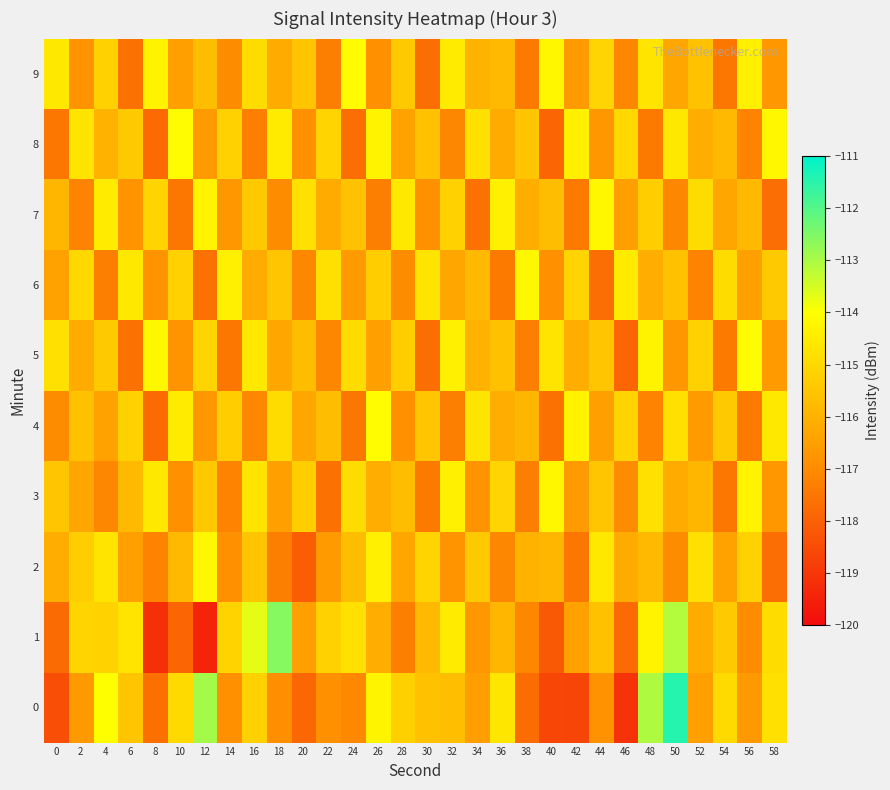

At which category does the chart reach its peak across all series?

50